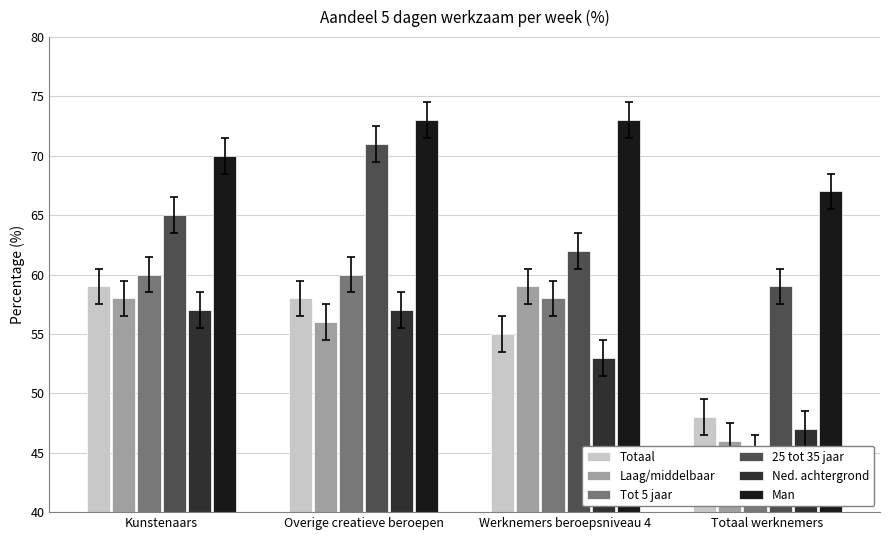

What is the smallest value displayed?

45